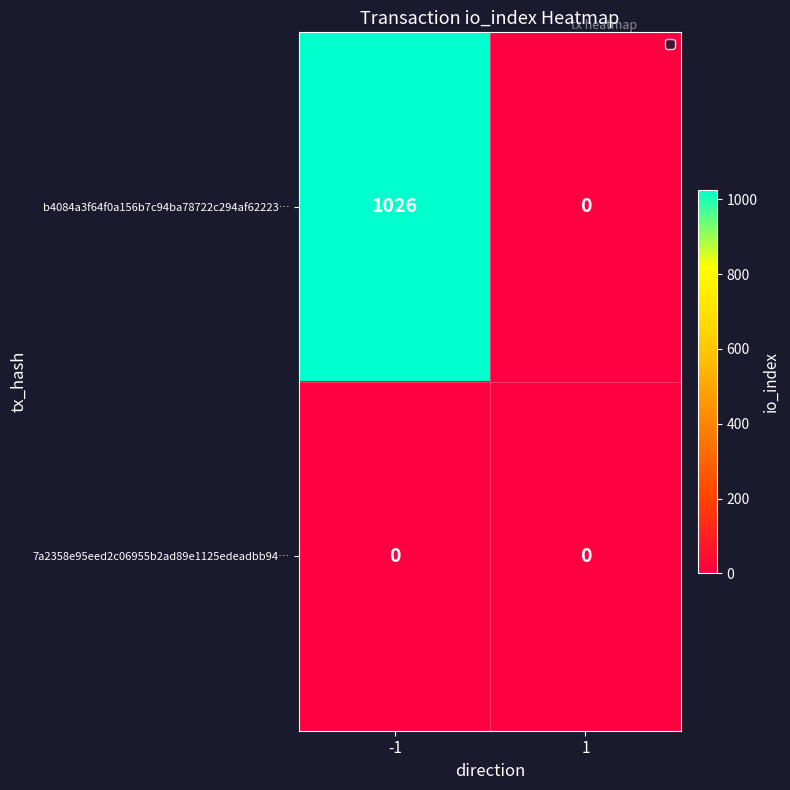

Reading left to right, transcribe all the data shown in this chart.

b4084a3f64f0a156b7c94ba78722c294af62223…: -1=1026	1=0
7a2358e95eed2c06955b2ad89e1125edeadbb94…: -1=0	1=0